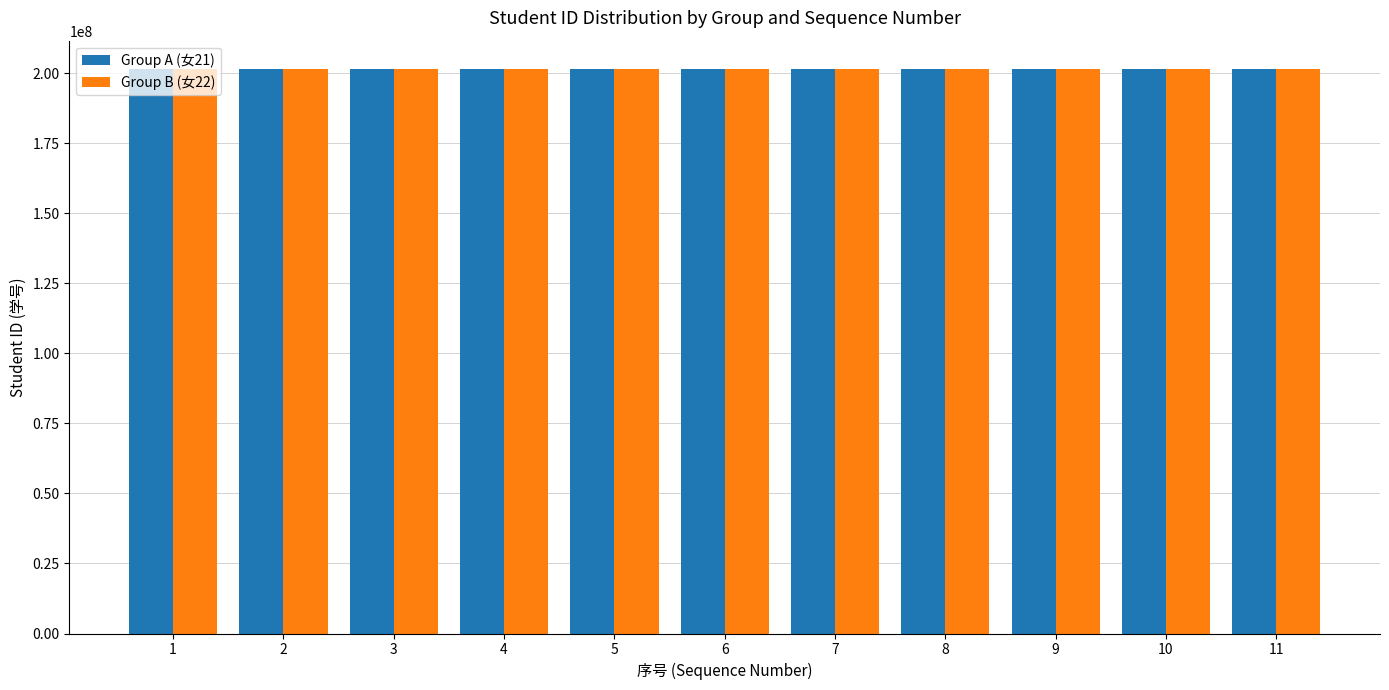

What are all the series names shown in the legend?

Group A (女21), Group B (女22)